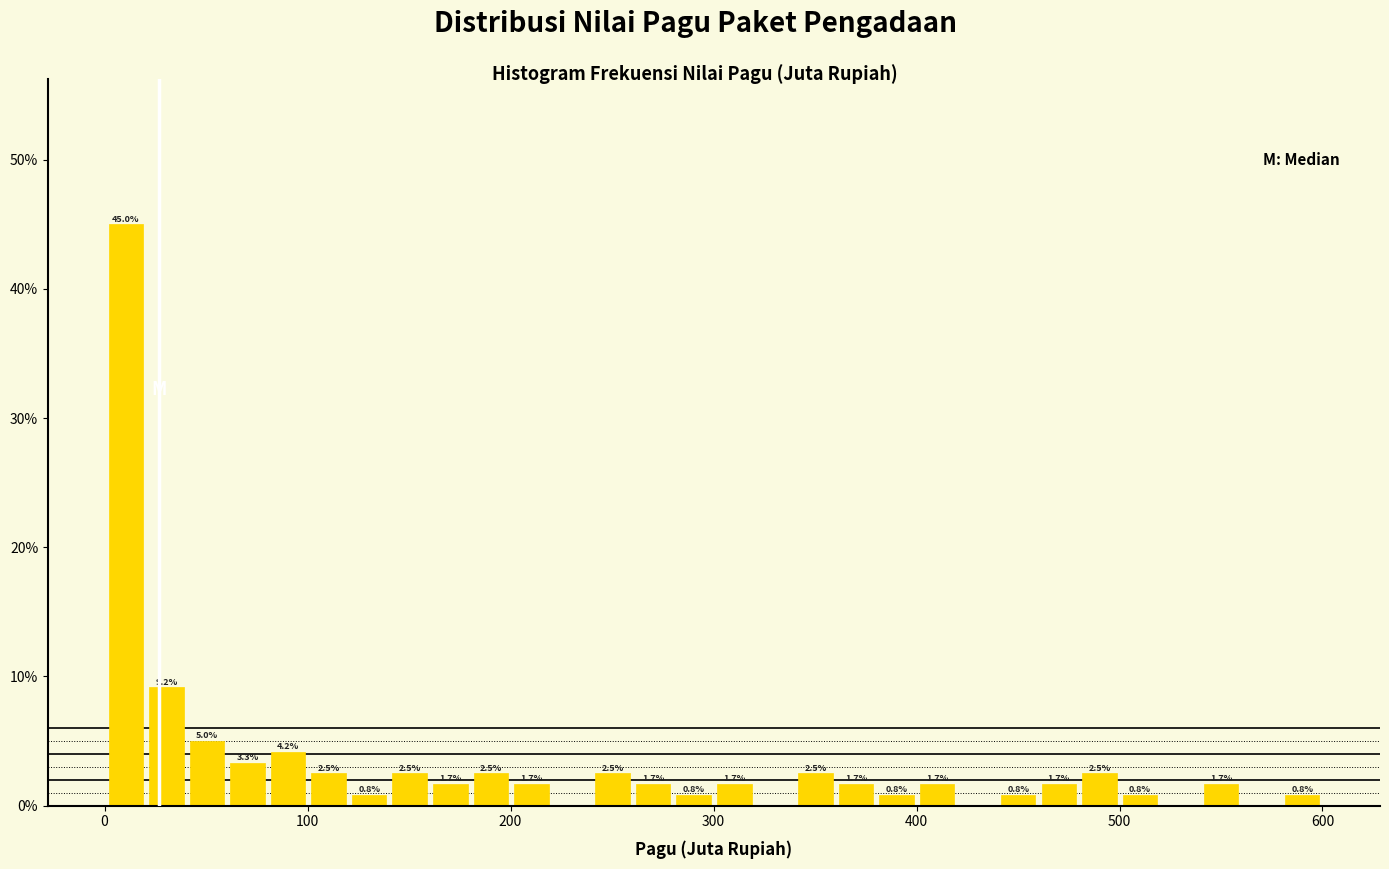

Around what value on the x-axis is the tallest bar? Give the approximate position of its centre, as read against the axis.

10